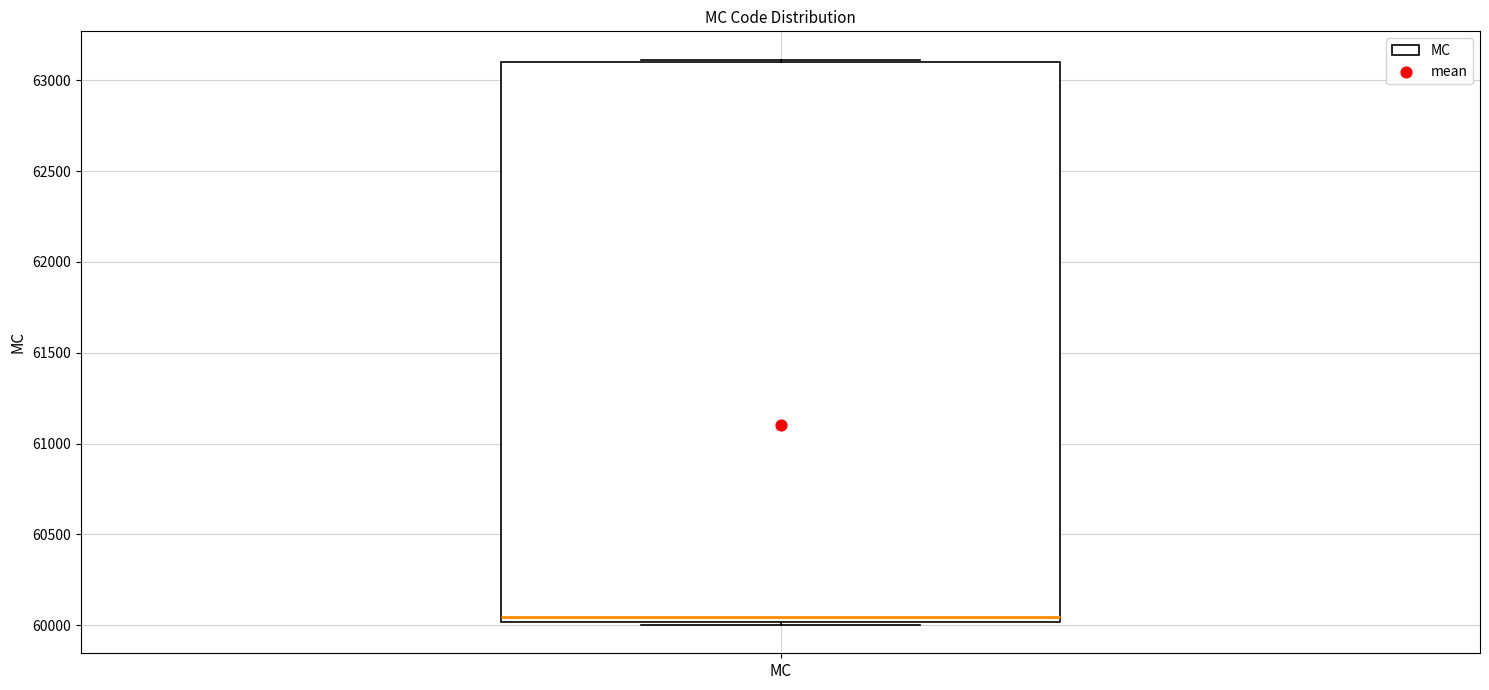

Transcribe this box plot: give where the median line is, the range the box spans, and where the two whiskers end, as read against the y-axis. The values are not printed on the chart, so give them approximately, as read against the axis.

median 60050, box 60000 to 63100, whiskers 60000 (just below the box's lower edge) to 63100